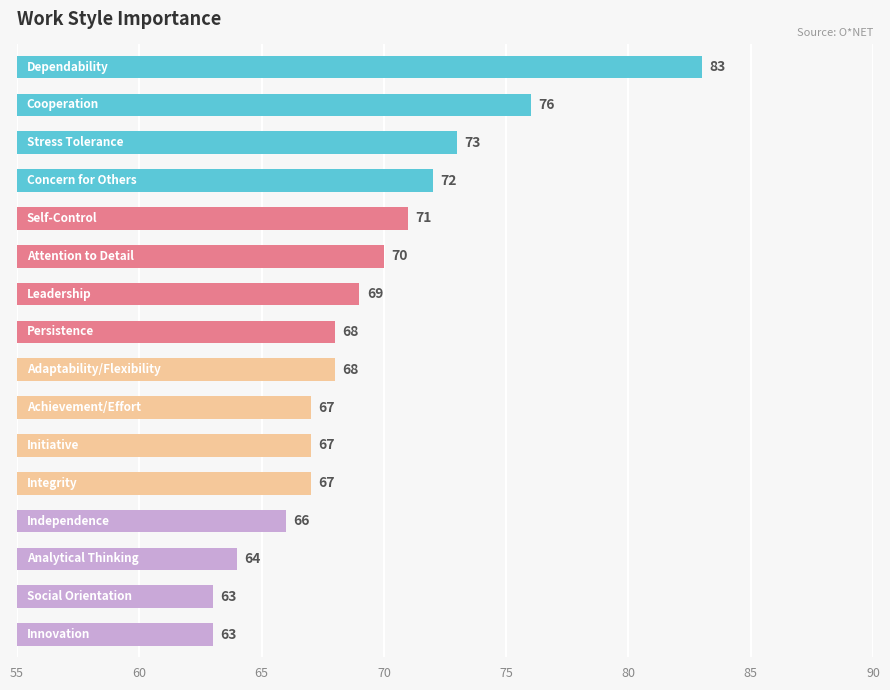

What is the difference between the maximum and minimum values?

20